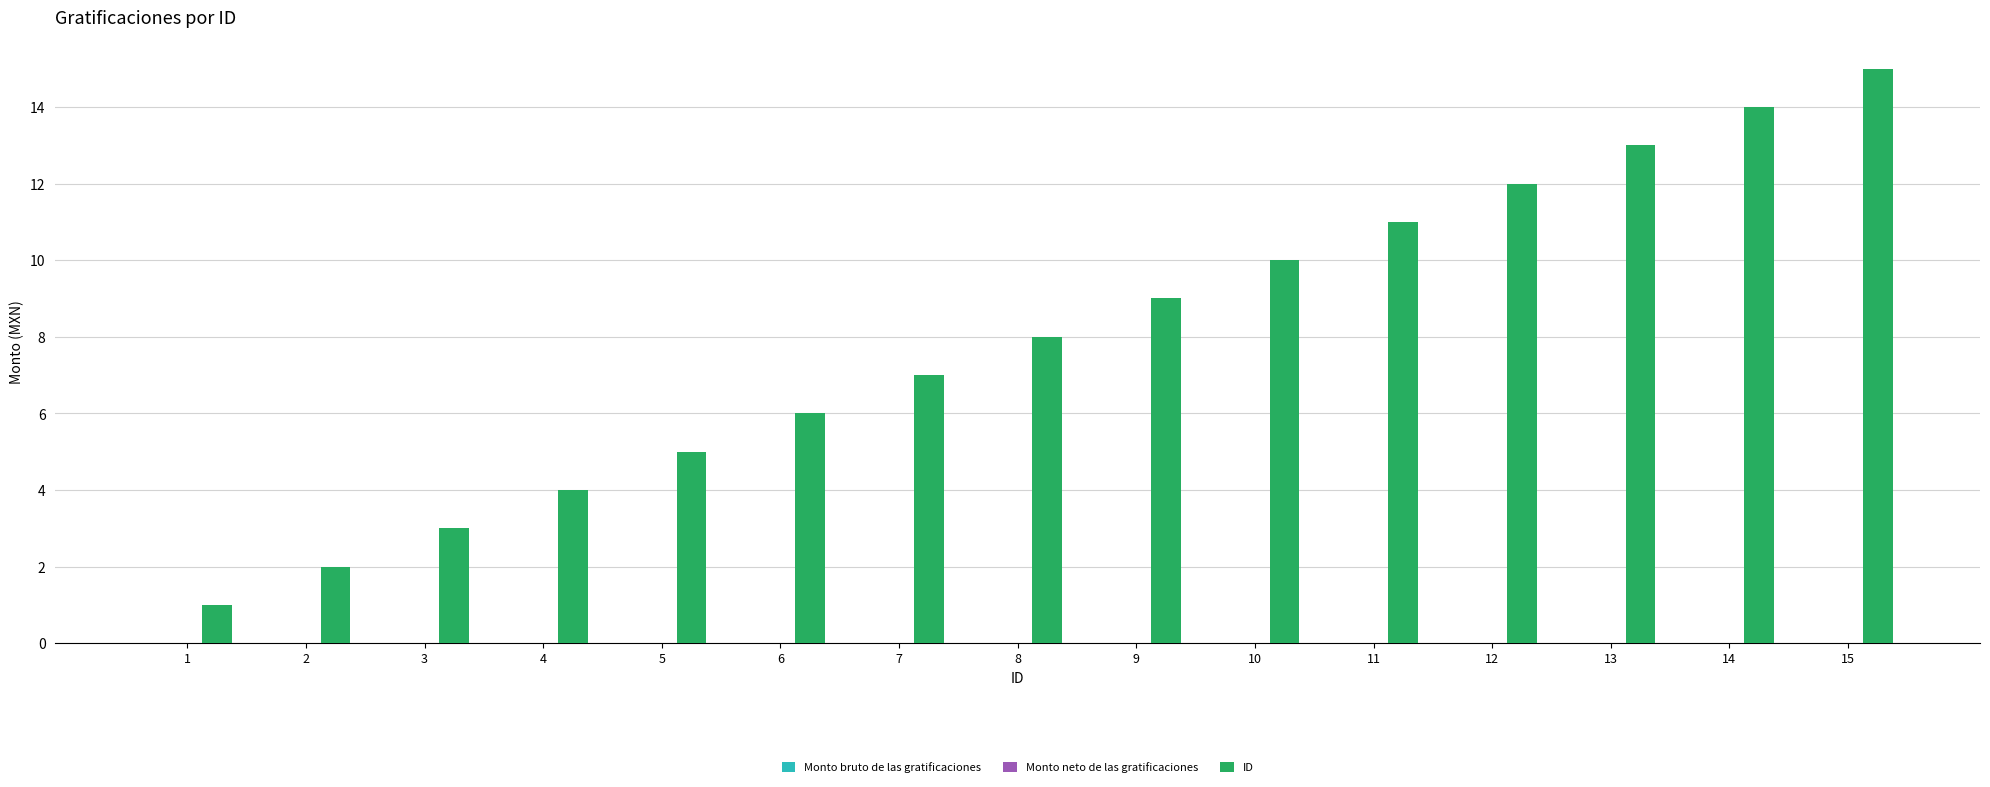

Which category has the highest value across all series?

15